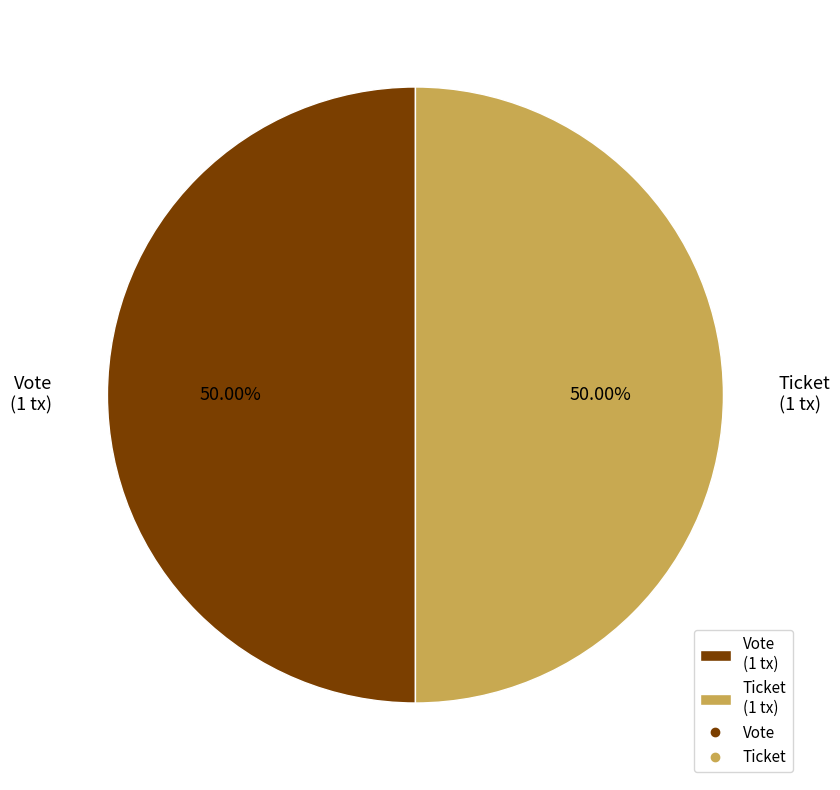

To the nearest percent, what is the difference between the Ticket and Vote slice percentages?

0%